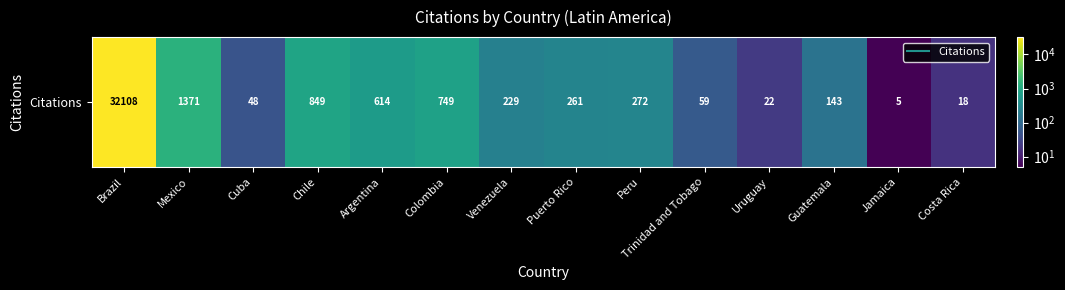

What is the difference between the second highest and minimum values?

1366